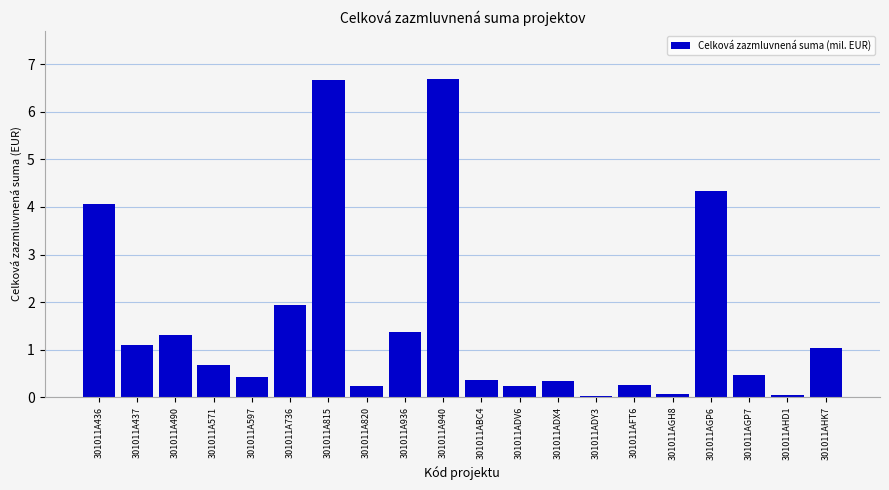

What is the sum of all values?

31.6